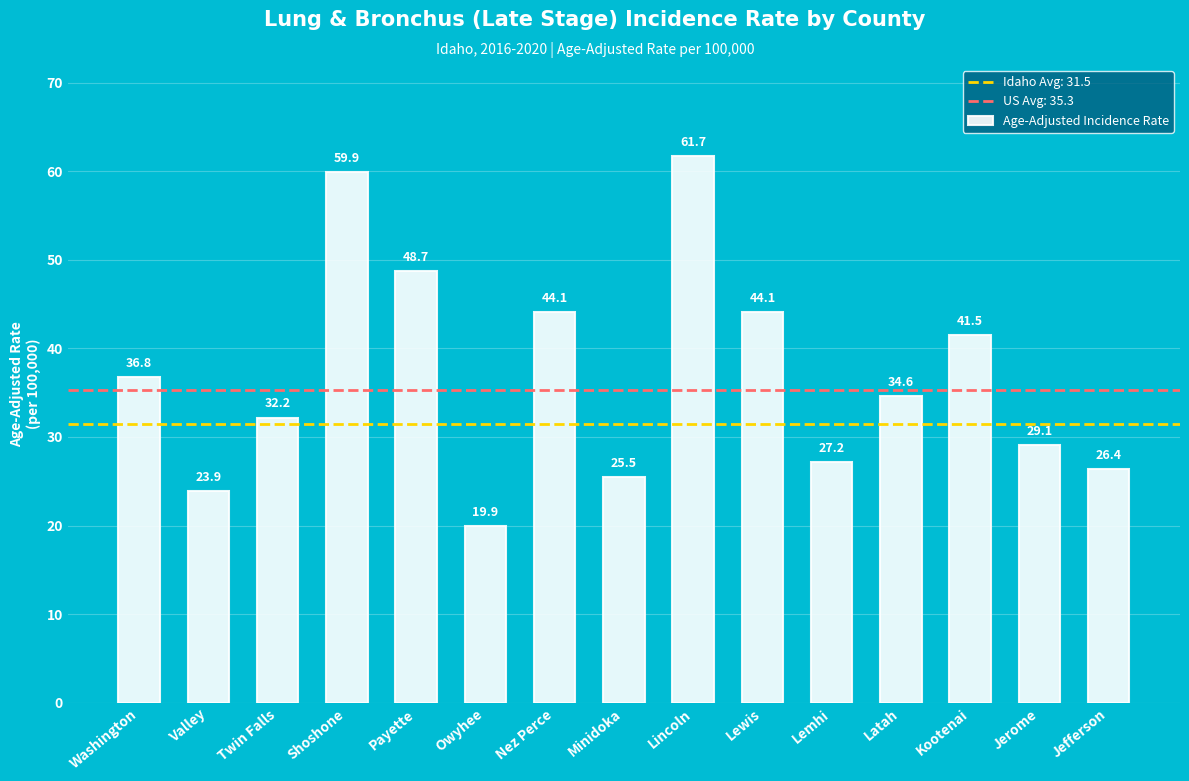

What value does the data have at Kootenai?

41.5